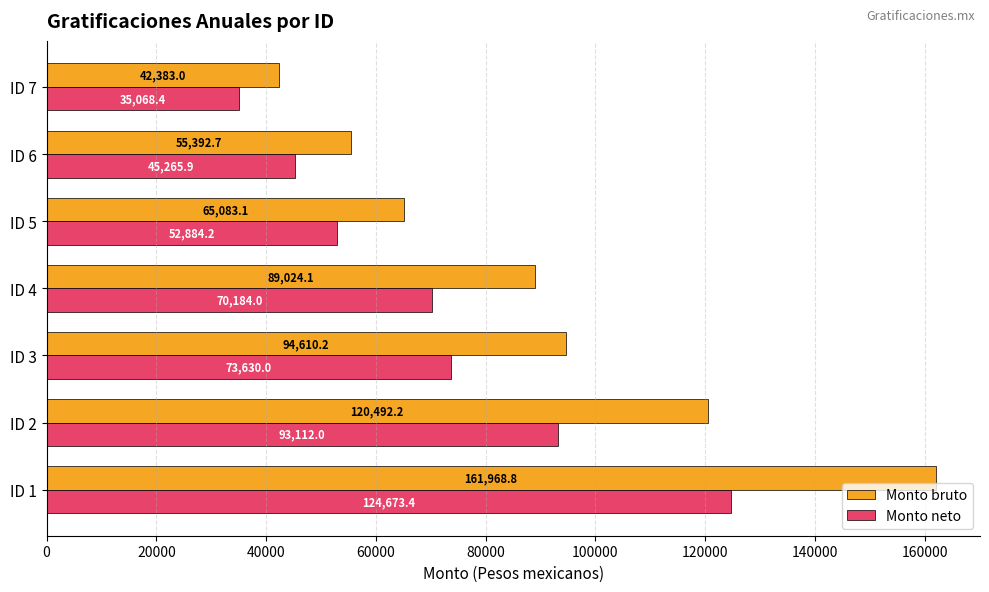

List the series in order of their peak value, lowest first.

Monto neto, Monto bruto